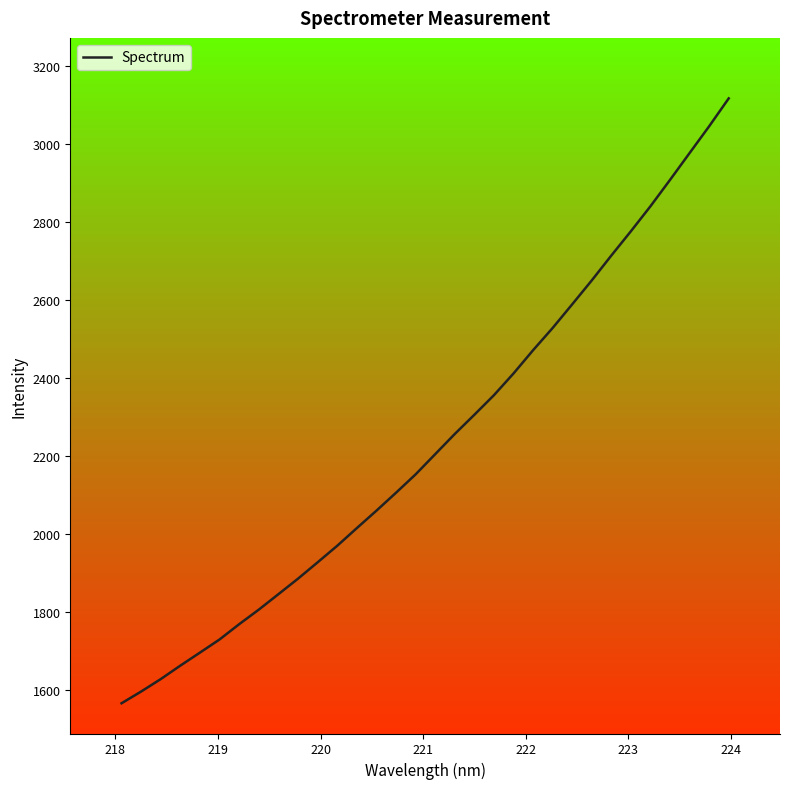

Count the number of data series in this chart.

1